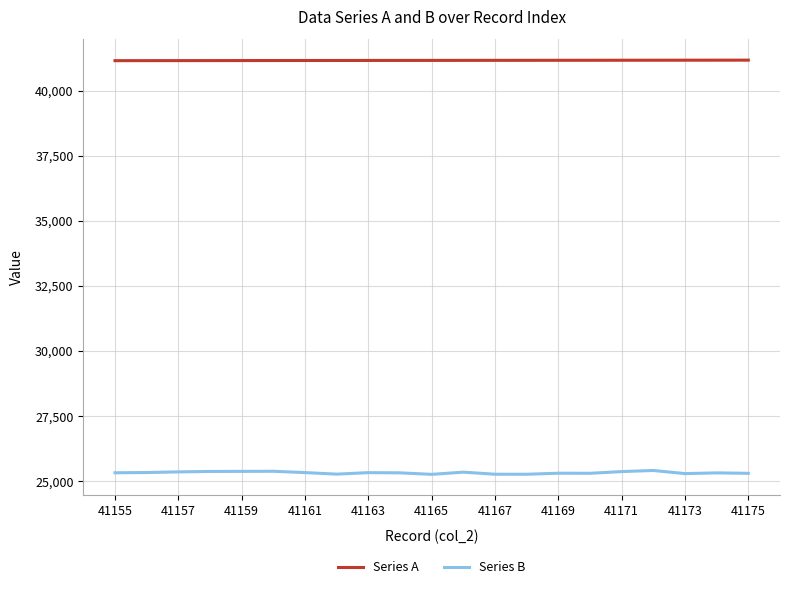

True or false: Series A and Series B cross at least once.

False